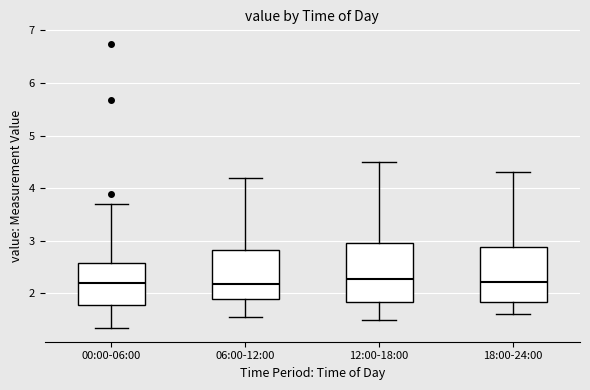

Reading left to right, transcribe this box plot: for each box, give where its median line is, the range the box spans, and where its two whiskers end, as read against the y-axis. The values are not printed on the chart, so give them approximately, as read against the axis.

00:00-06:00: median 2.2, box 1.8 to 2.6, whiskers 1.4 to 3.7
06:00-12:00: median 2.2, box 1.9 to 2.8, whiskers 1.6 to 4.2
12:00-18:00: median 2.3, box 1.8 to 3.0, whiskers 1.5 to 4.5
18:00-24:00: median 2.2, box 1.8 to 2.9, whiskers 1.6 to 4.3